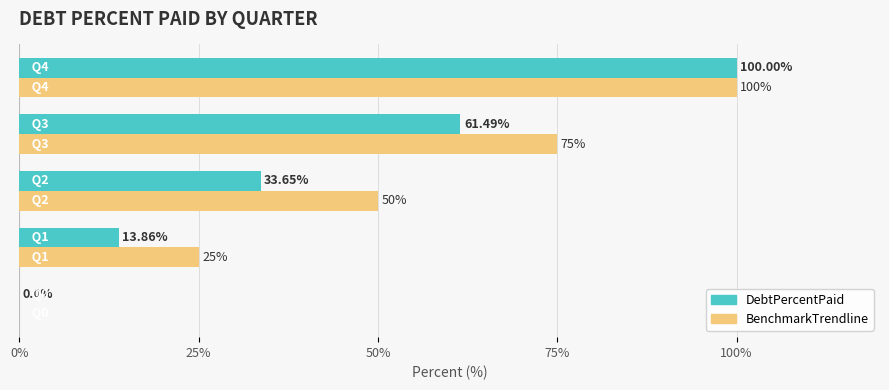

What is the average value of the DebtPercentPaid series?

41.8